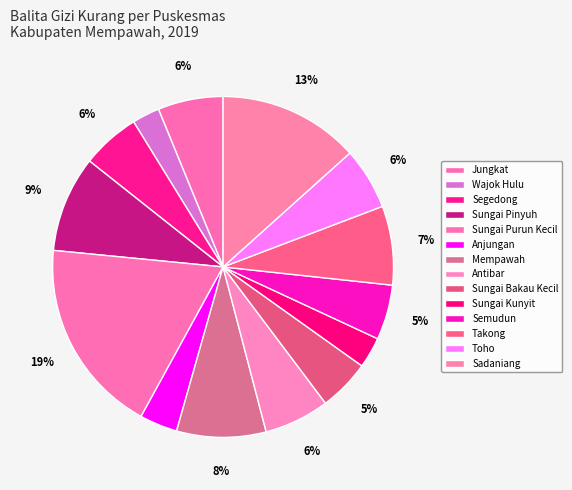

How many segments does this pie chart have?

14